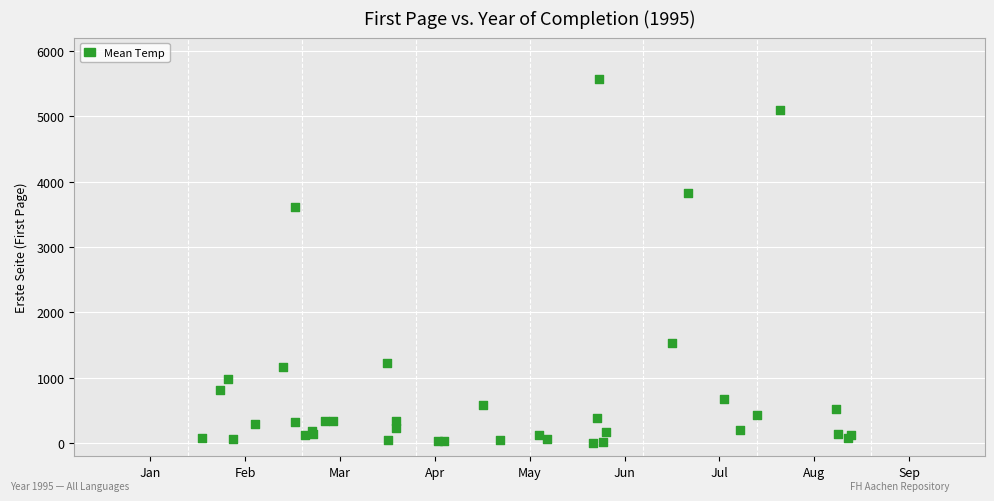

What Y value in the scatter plot is closest to 2789?

3603